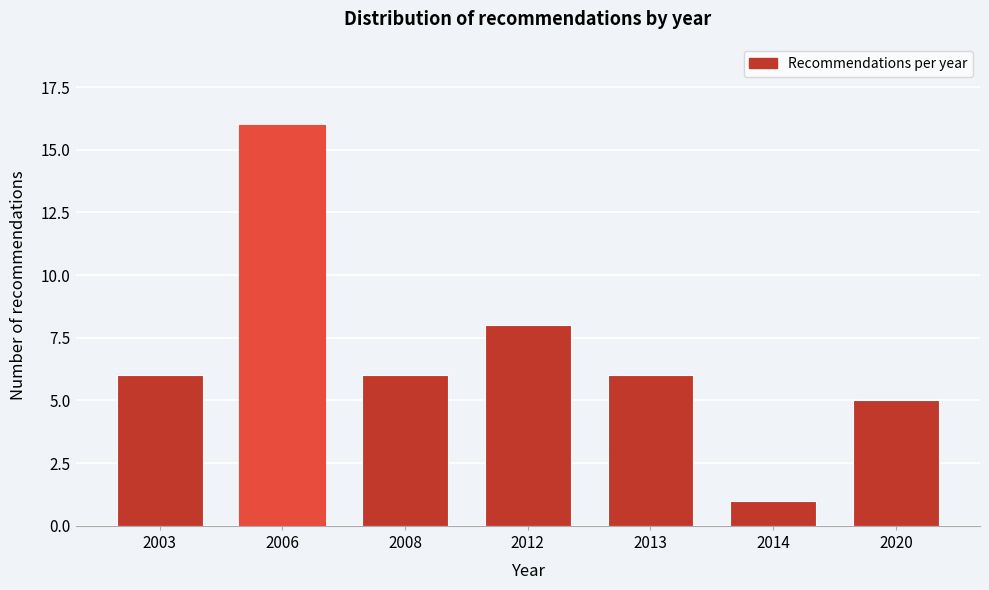

Reading left to right, transcribe all the data shown in this chart.

6	16	6	8	6	1	5